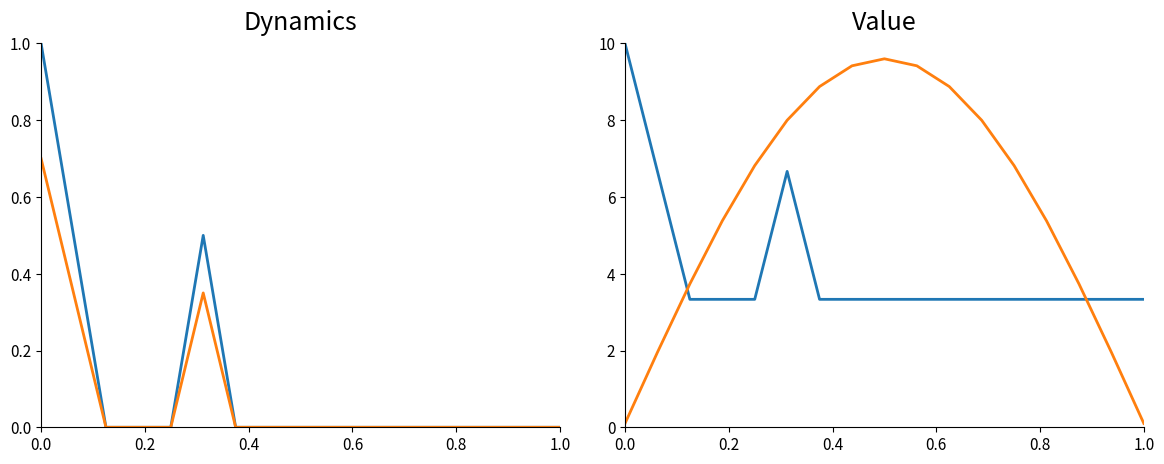

What is the difference between the maximum and second lowest values in the cca kusů / rok series?

6.7